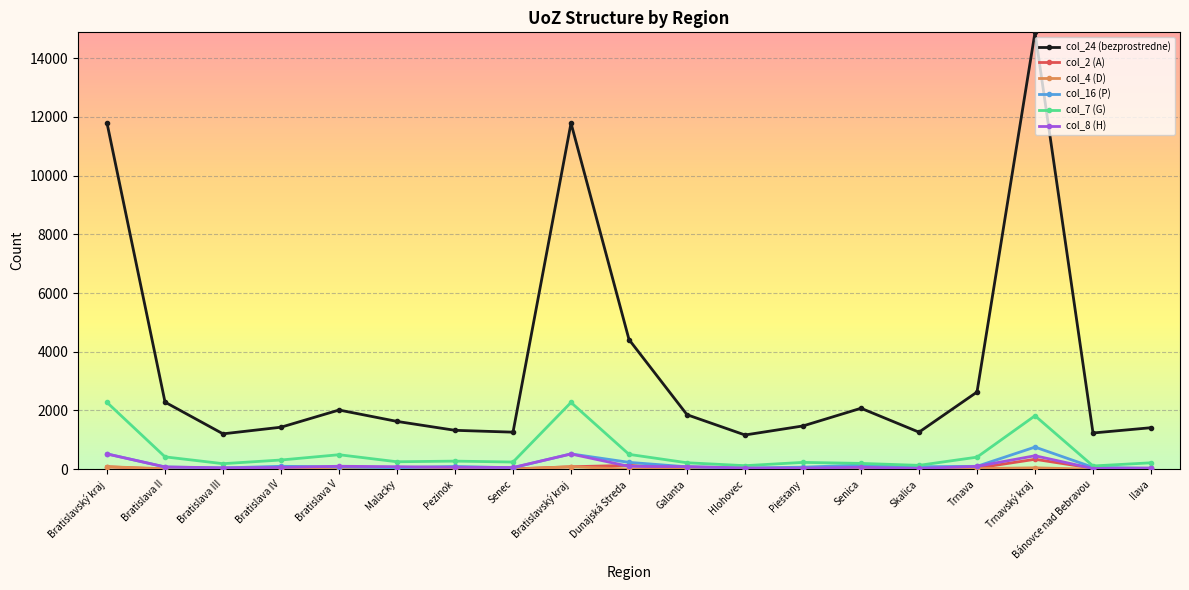

At which category is the sum across all series the highest?

Trnavský kraj